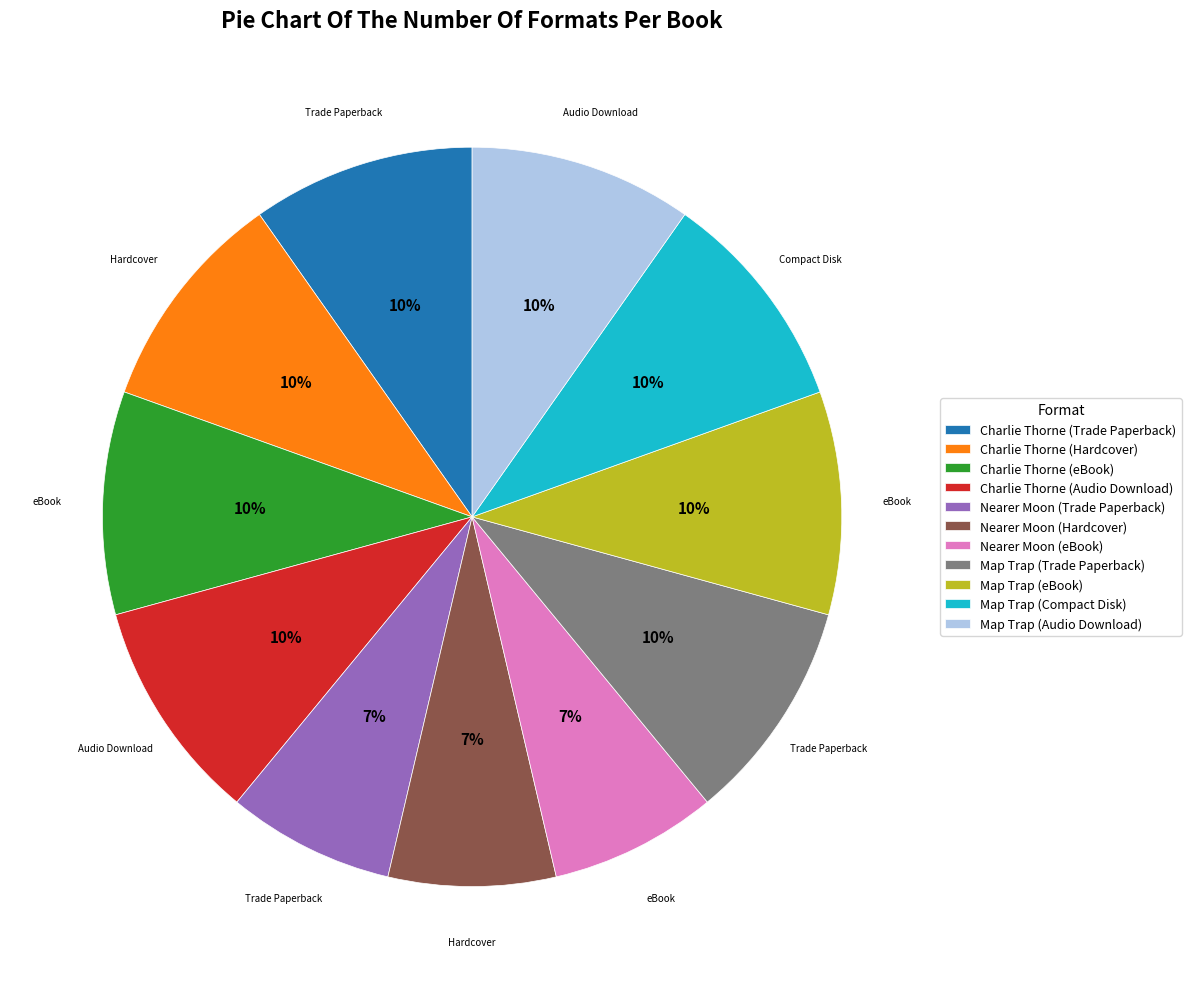

Approximately how many times larger is the value at Map Trap (Audio Download) compared to Charlie Thorne (Audio Download)?

1.0